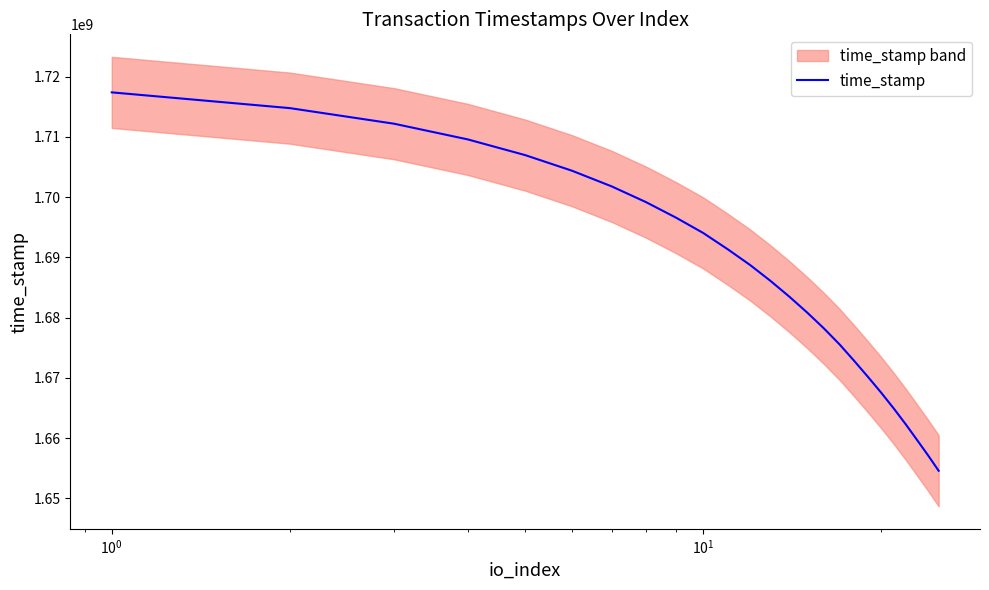

What is the maximum value for time_stamp?

1717381495